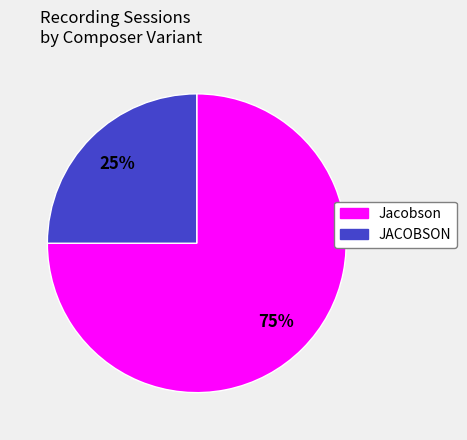

Which slice is the largest?

Jacobson